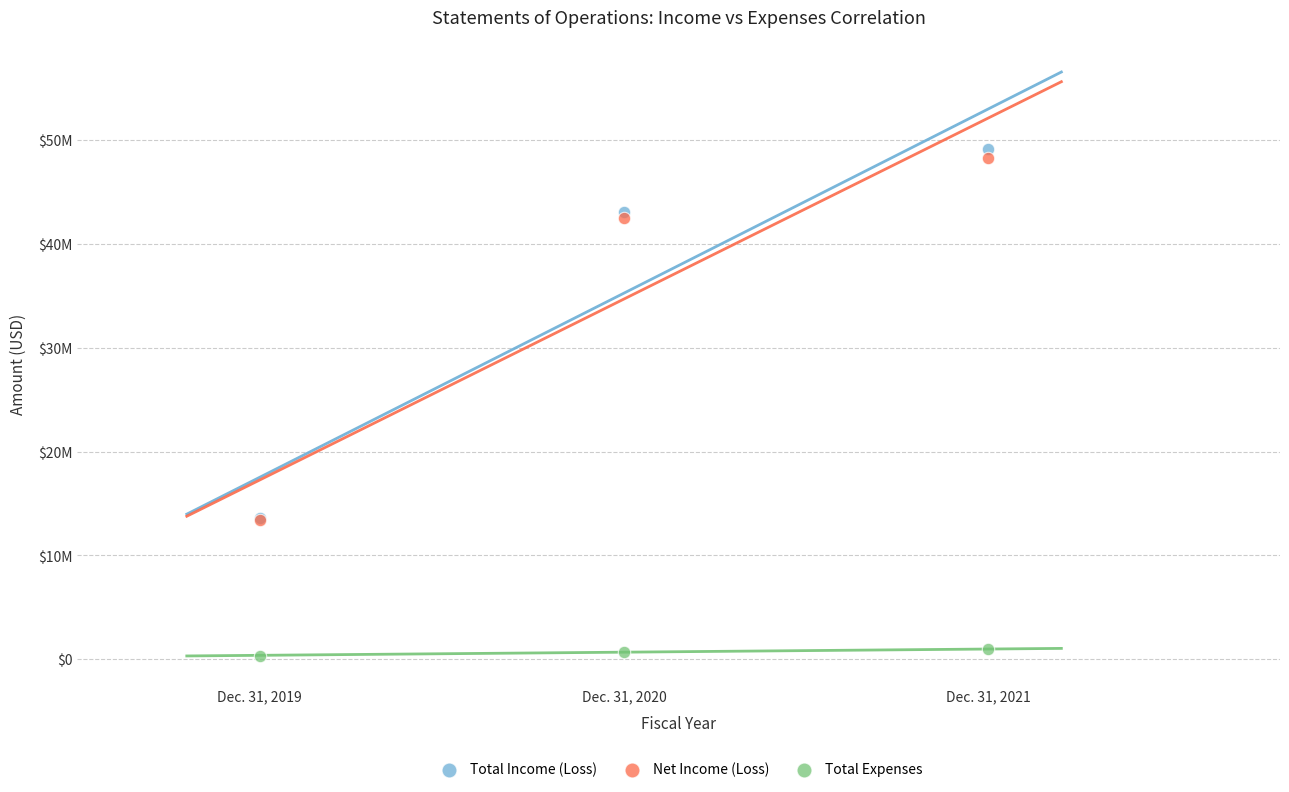

What are all the series names shown in the legend?

Total Income (Loss), Net Income (Loss), Total Expenses